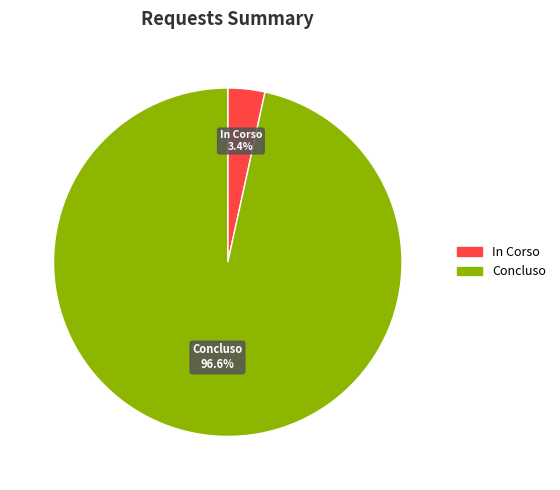

What percentage is the In Corso slice, to the nearest percent?

3%